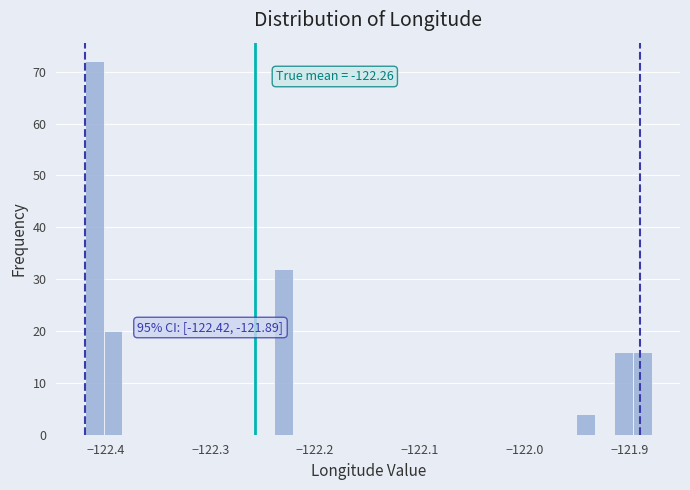

Read against the x-axis, roughly where is the centre of the tallest bar?

-122.41